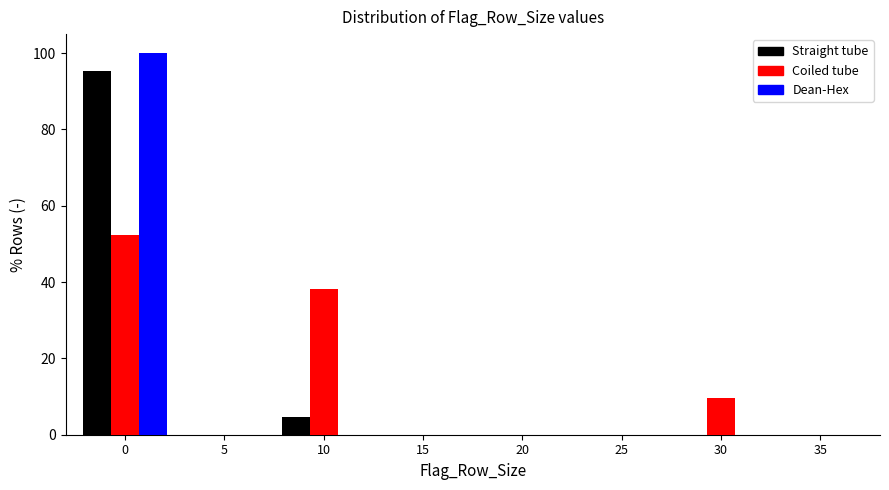

Reading left to right, transcribe all the data shown in this chart.

Straight tube: 0=95.2	5=0.0	10=4.8	15=0.0	20=0.0	25=0.0	30=0.0	35=0.0
Coiled tube: 0=52.4	5=0.0	10=38.1	15=0.0	20=0.0	25=0.0	30=9.5	35=0.0
Dean-Hex: 0=100.0	5=0.0	10=0.0	15=0.0	20=0.0	25=0.0	30=0.0	35=0.0